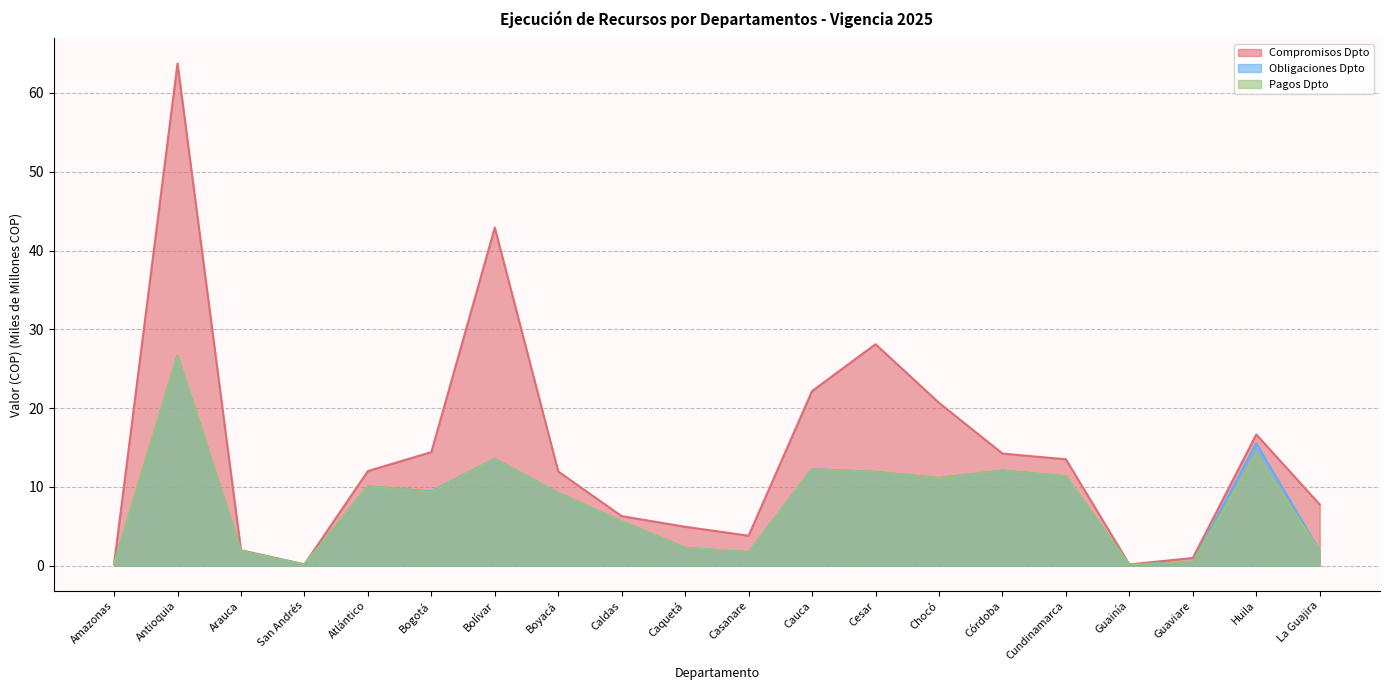

What is the difference between the highest and lowest values at Caquetá?

2.7